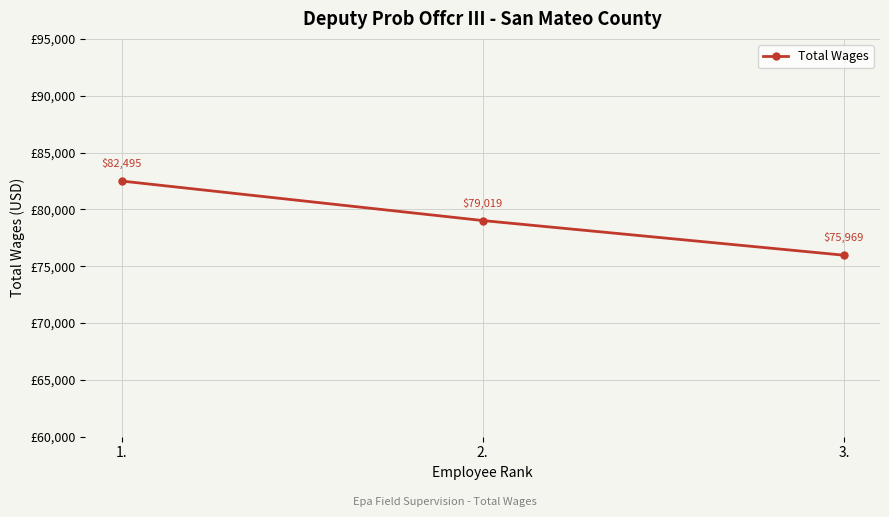

Where does the data first go above 79019?

1.